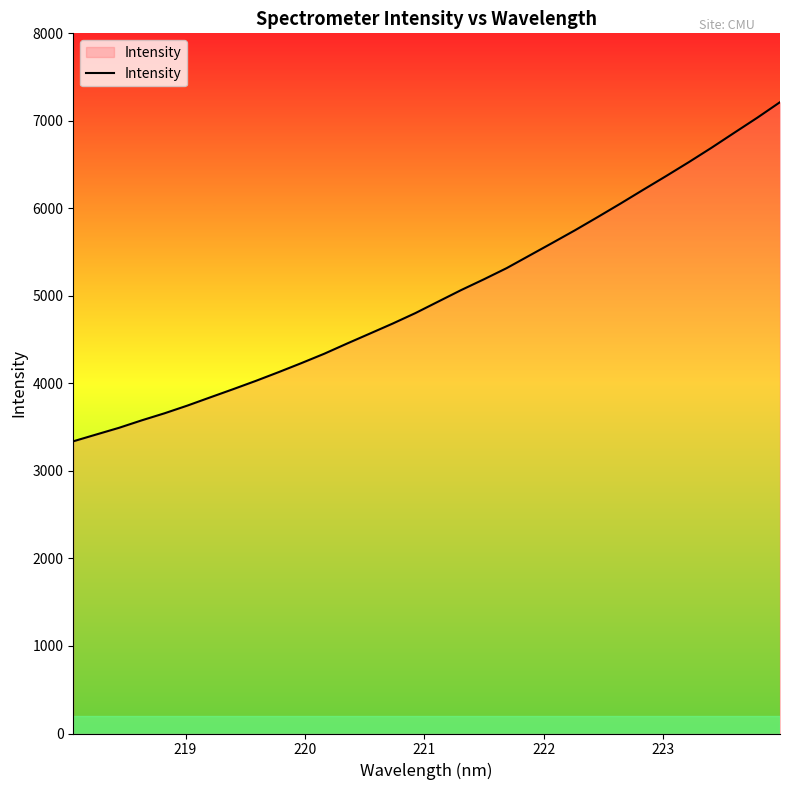

What is the greatest value displayed?

7213.4